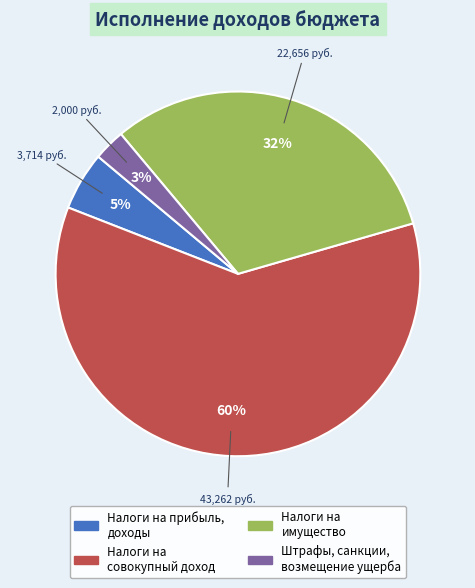

Is the sum of Налоги на имущество and Налоги на совокупный доход greater than half?

Yes